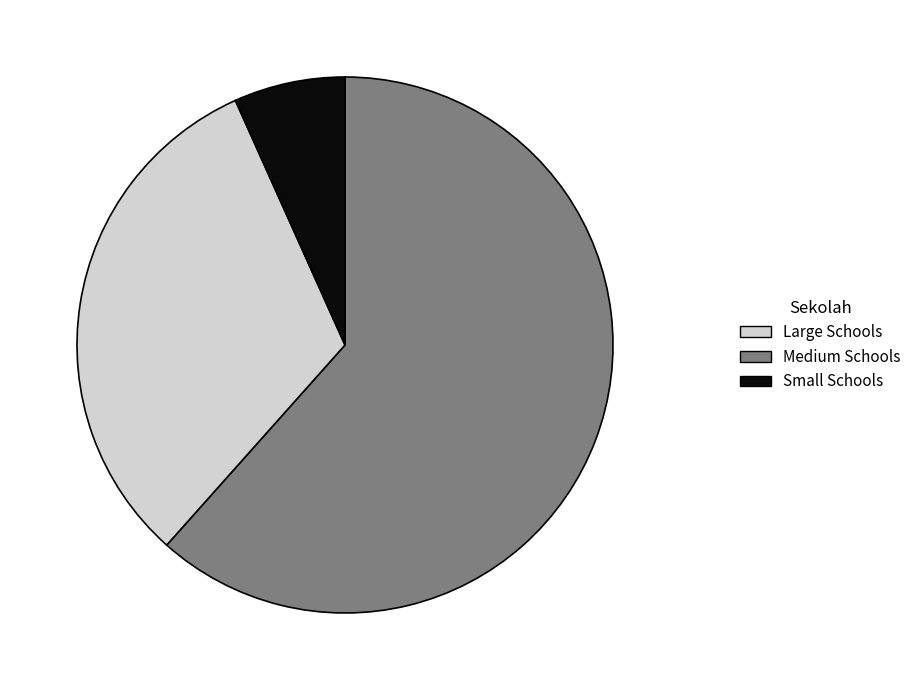

Which category has the smallest portion of the pie?

Small Schools